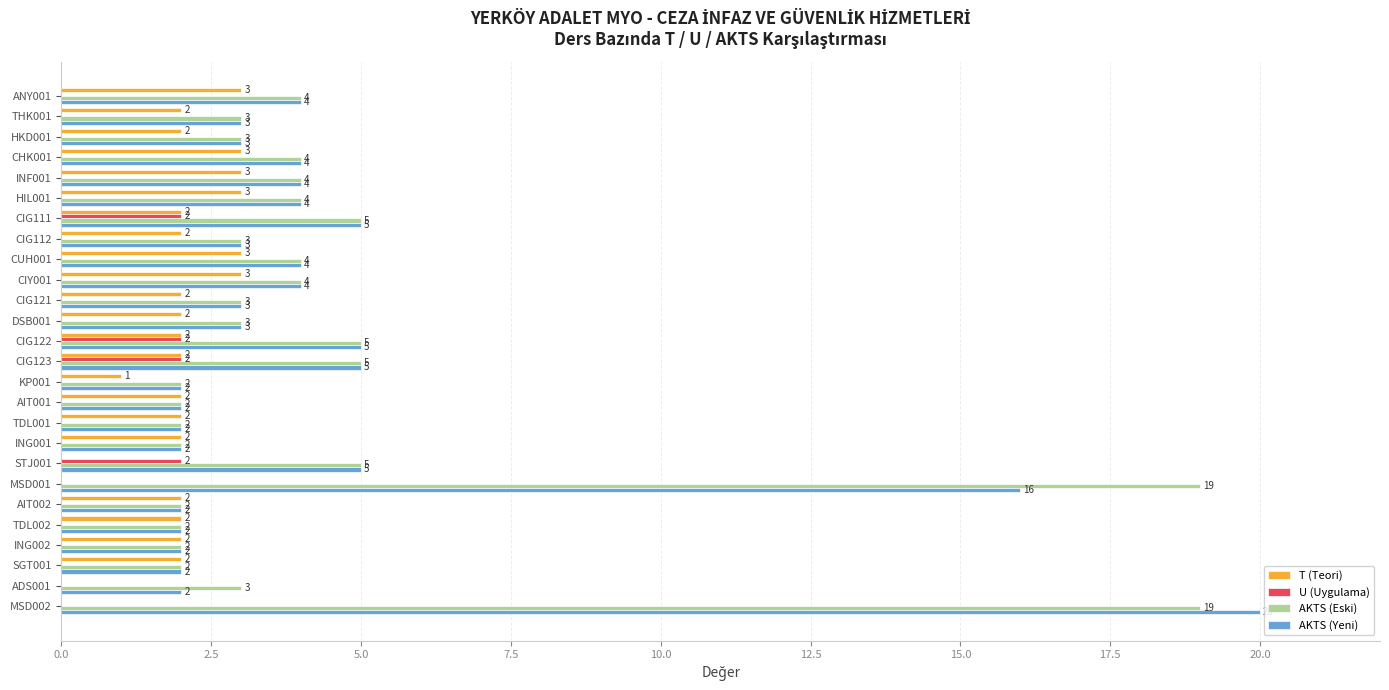

Which series has the largest total across all categories?

AKTS (Eski)